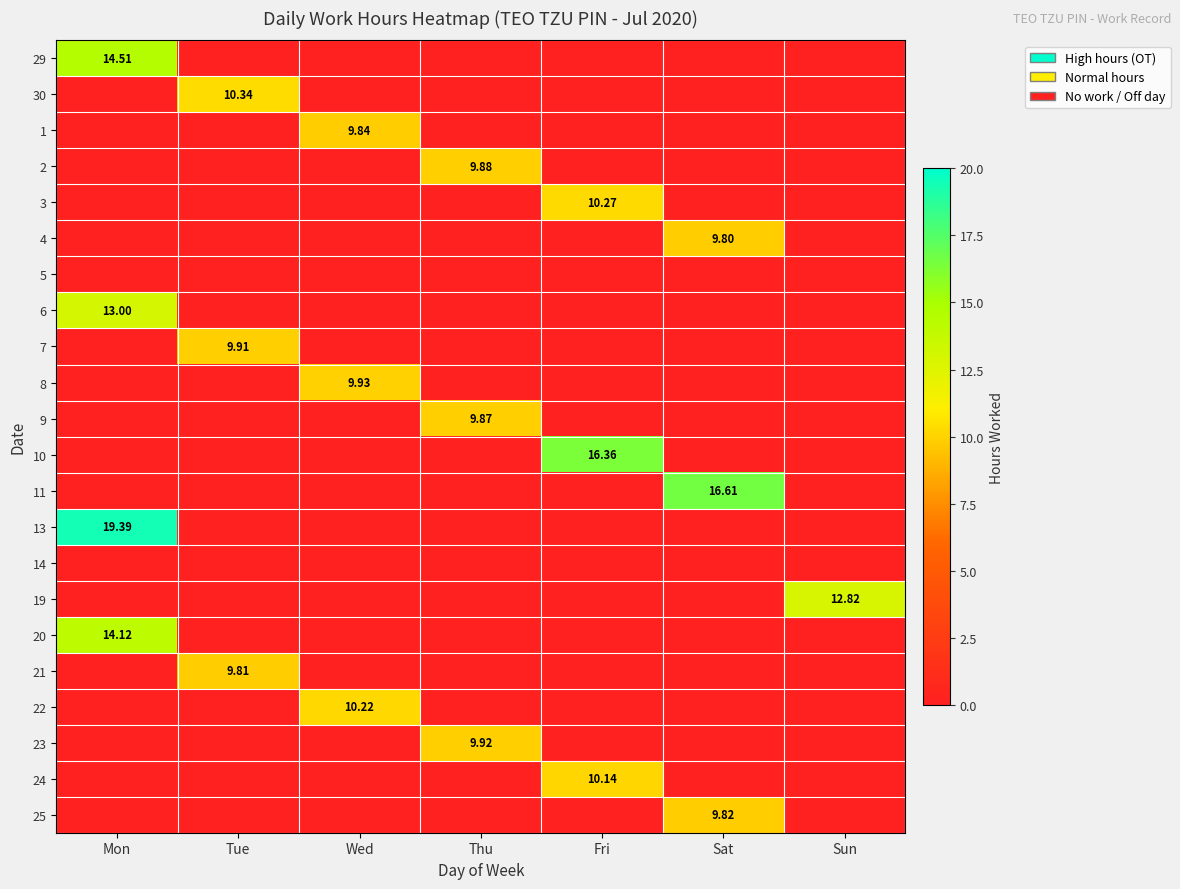

How many distinct data groups are displayed?

22